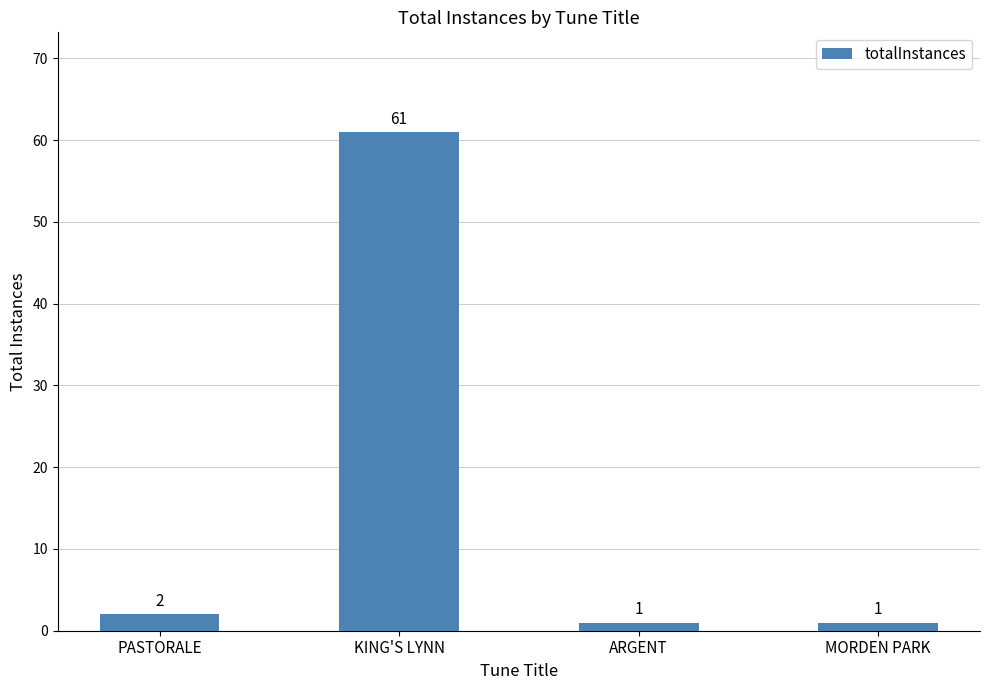

What position from the right is KING'S LYNN?

3